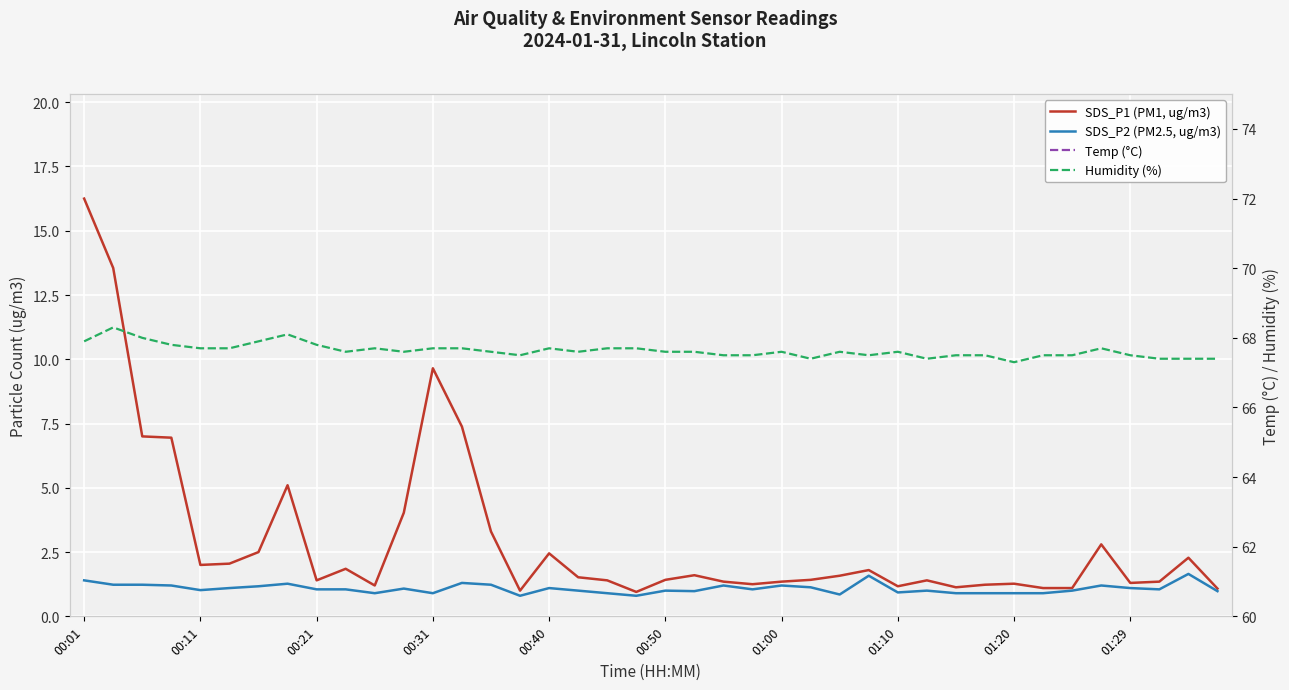

What is the spread (max minus min) of values at 39?

66.4